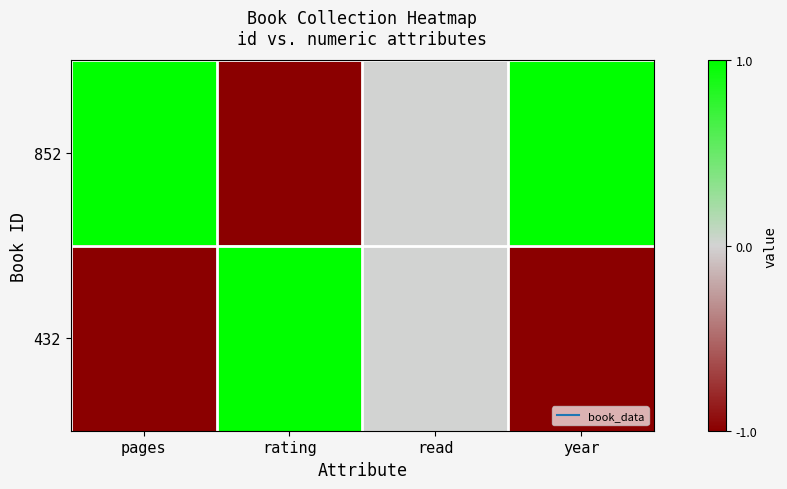

Reading right to left, transcribe all the data shown in this chart.

852: year=1	read=0	rating=-1	pages=1
432: year=-1	read=0	rating=1	pages=-1